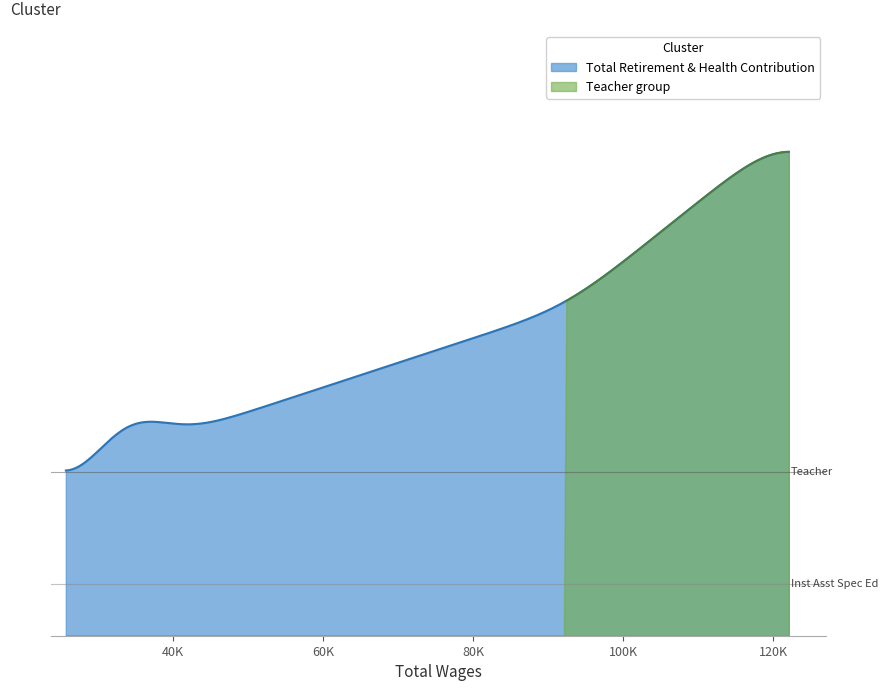

Does the chart display data point markers on the line(s)?

No